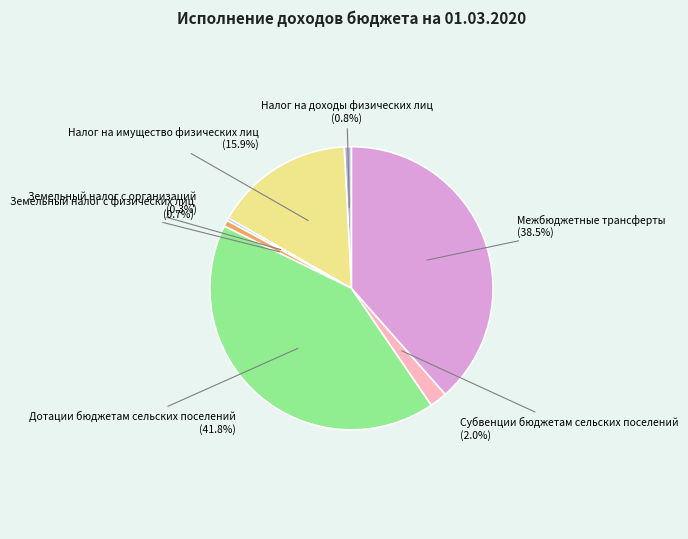

Is there a majority slice in this chart?

No